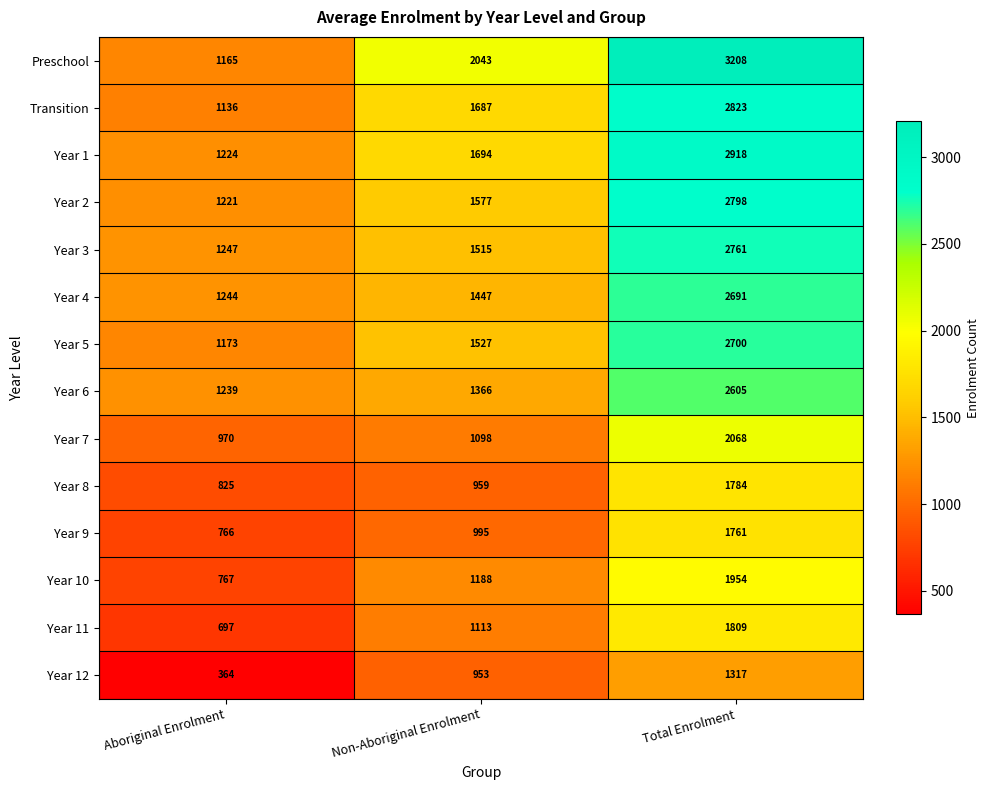

Count the number of categories in the chart.

3